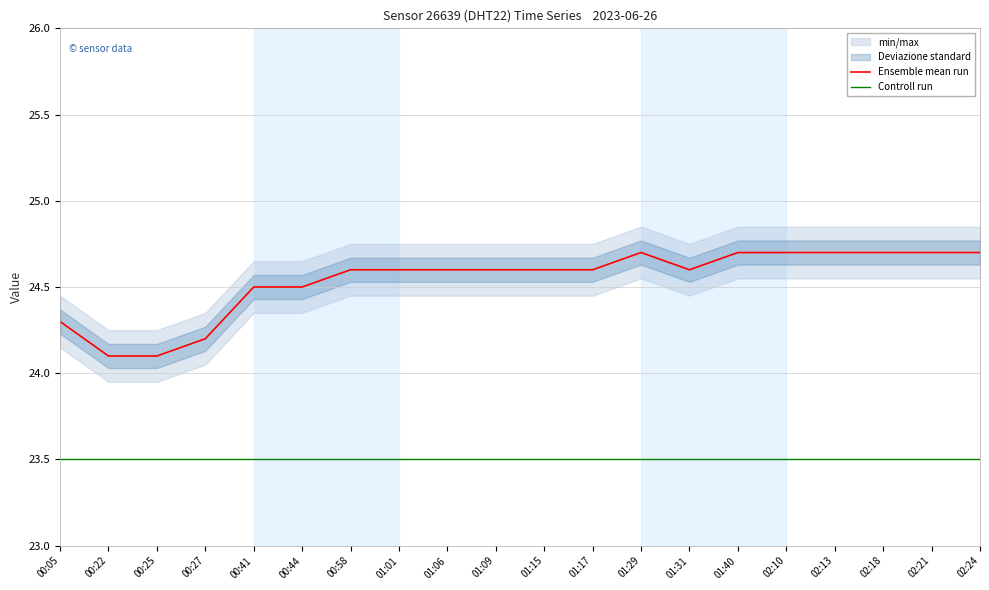

What is the greatest value displayed?

24.7